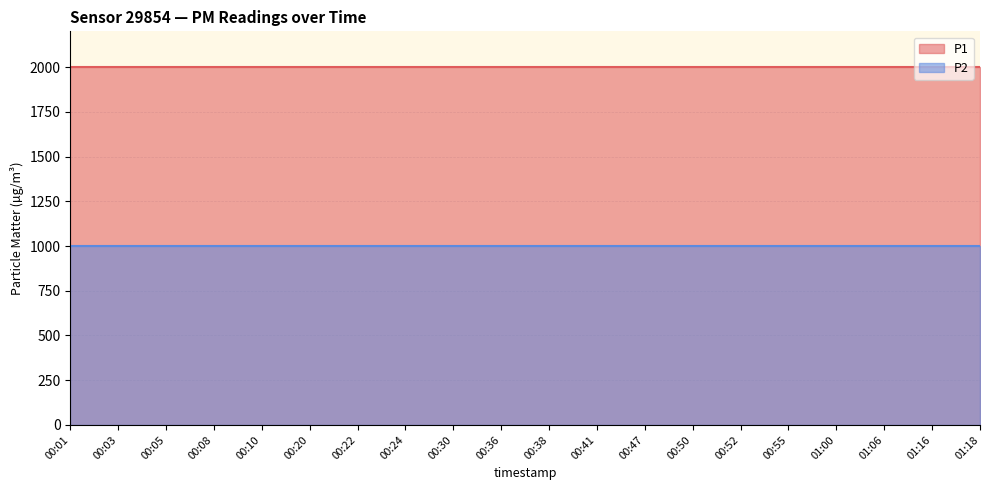

Rank the series by their average value, from lowest to highest.

P2, P1